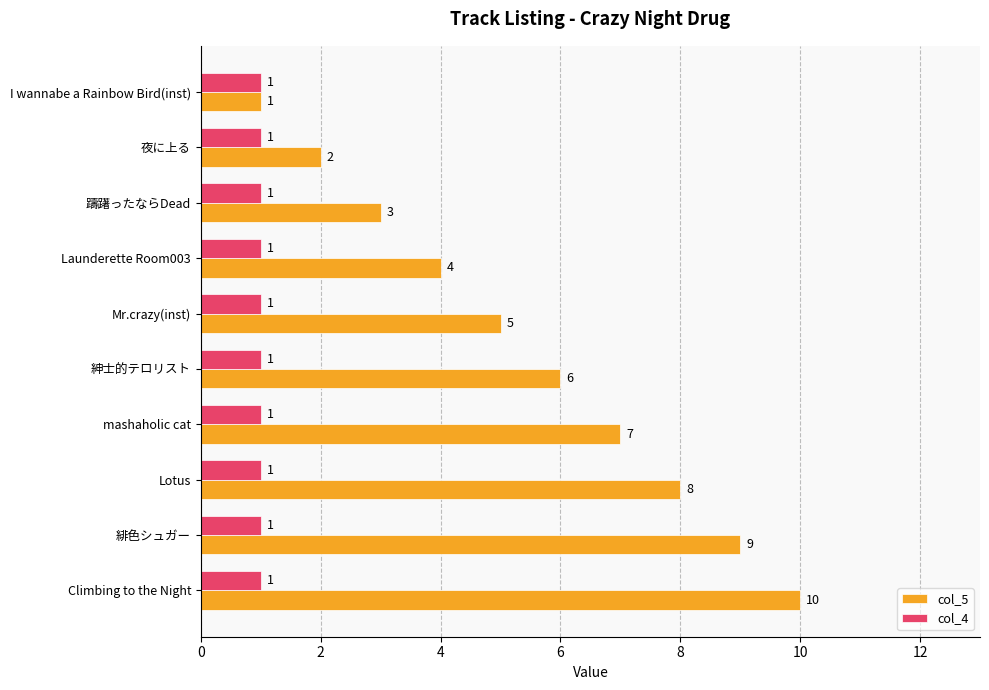

Rank the series by their average value, from highest to lowest.

col_5, col_4